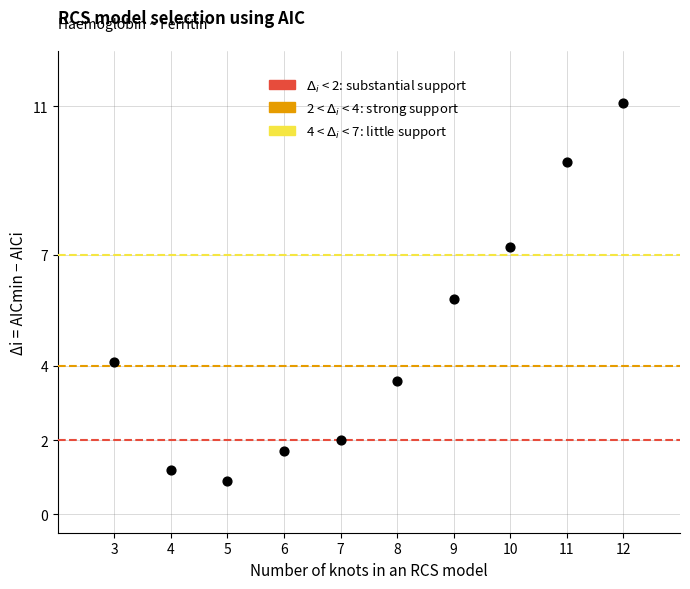

What Y value in the scatter plot is closest to 6?

5.8